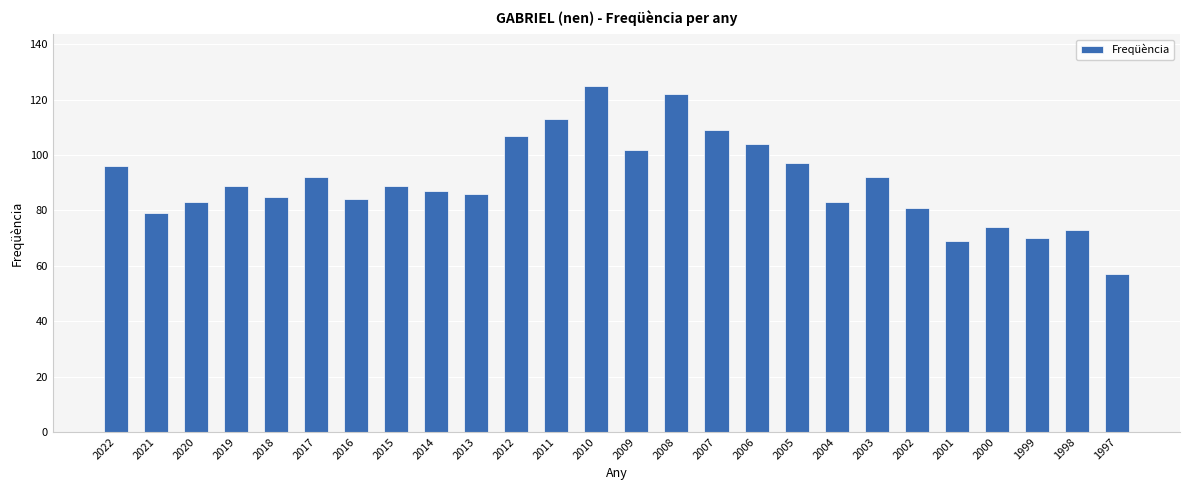

Reading left to right, transcribe all the data shown in this chart.

2022=96	2021=79	2020=83	2019=89	2018=85	2017=92	2016=84	2015=89	2014=87	2013=86	2012=107	2011=113	2010=125	2009=102	2008=122	2007=109	2006=104	2005=97	2004=83	2003=92	2002=81	2001=69	2000=74	1999=70	1998=73	1997=57